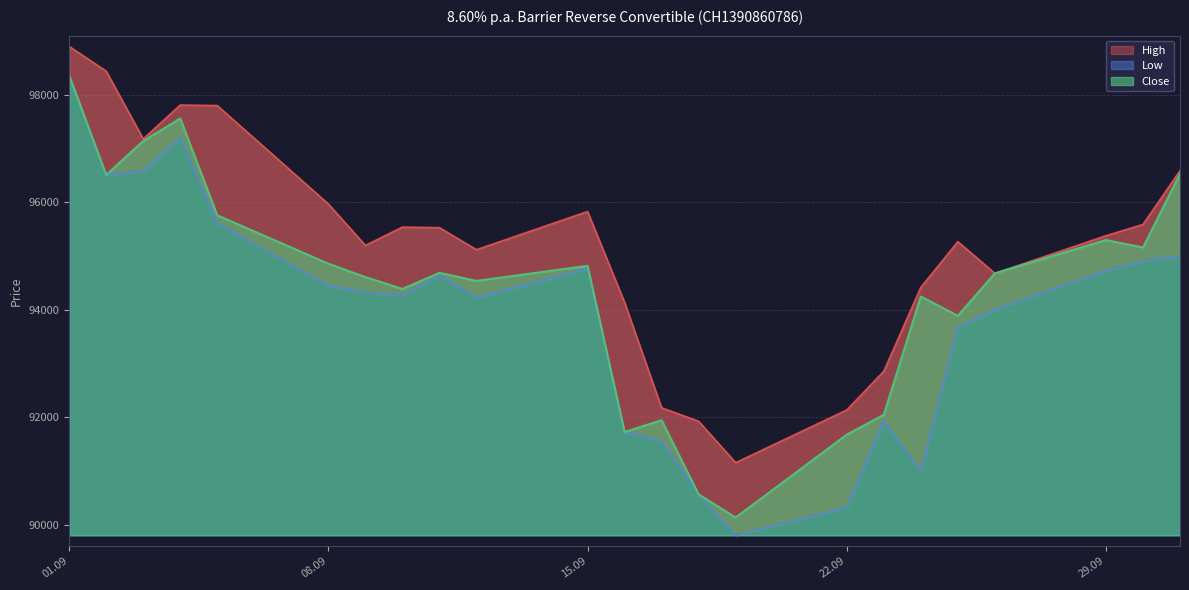

Reading left to right, transcribe all the data shown in this chart.

High: 98900	98440	97180	97810	97800	95970	95200	95540	95530	95120	95830	94140	92180	91930	91160	92140	92860	94420	95270	94680	95380	95590	96590
Low: 98360	96510	96580	97200	95610	94450	94330	94270	94640	94230	94770	91730	91560	90570	89810	90330	91940	91000	93680	94010	94730	94910	95000
Close: 98360	96510	97140	97560	95760	94860	94610	94390	94690	94540	94820	91730	91950	90570	90140	91680	92050	94250	93890	94680	95300	95160	96530